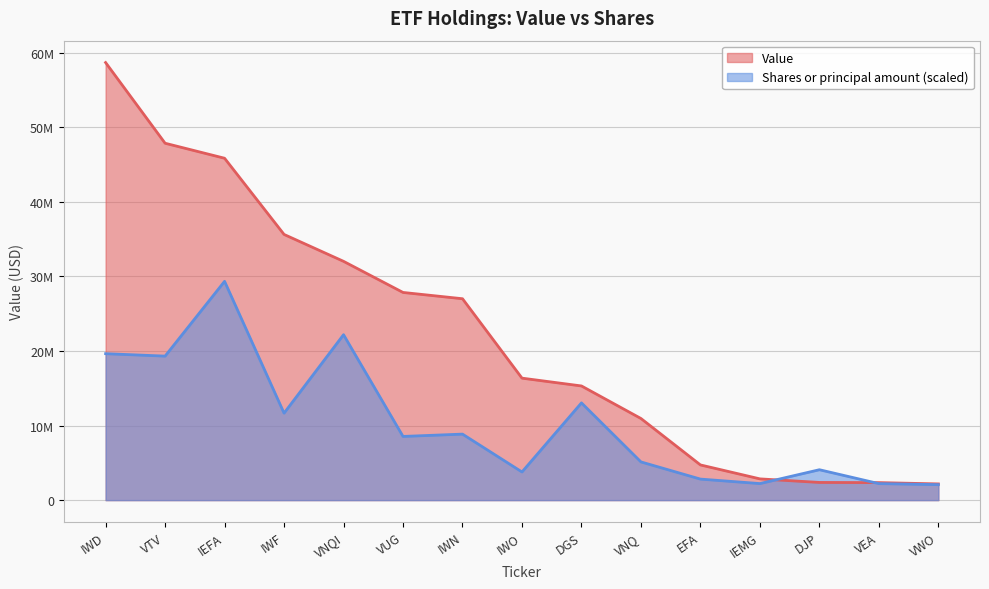

True or false: Value and Shares or principal amount intersect in this chart.

True